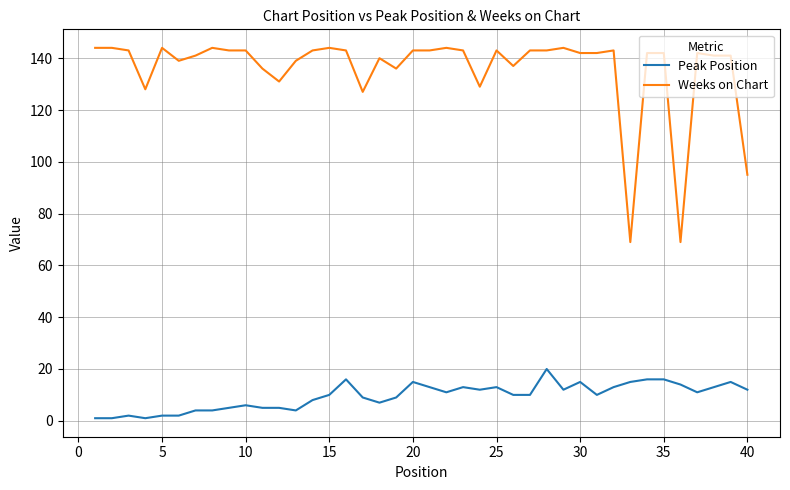

What is the average value of the Weeks on Chart series?

136